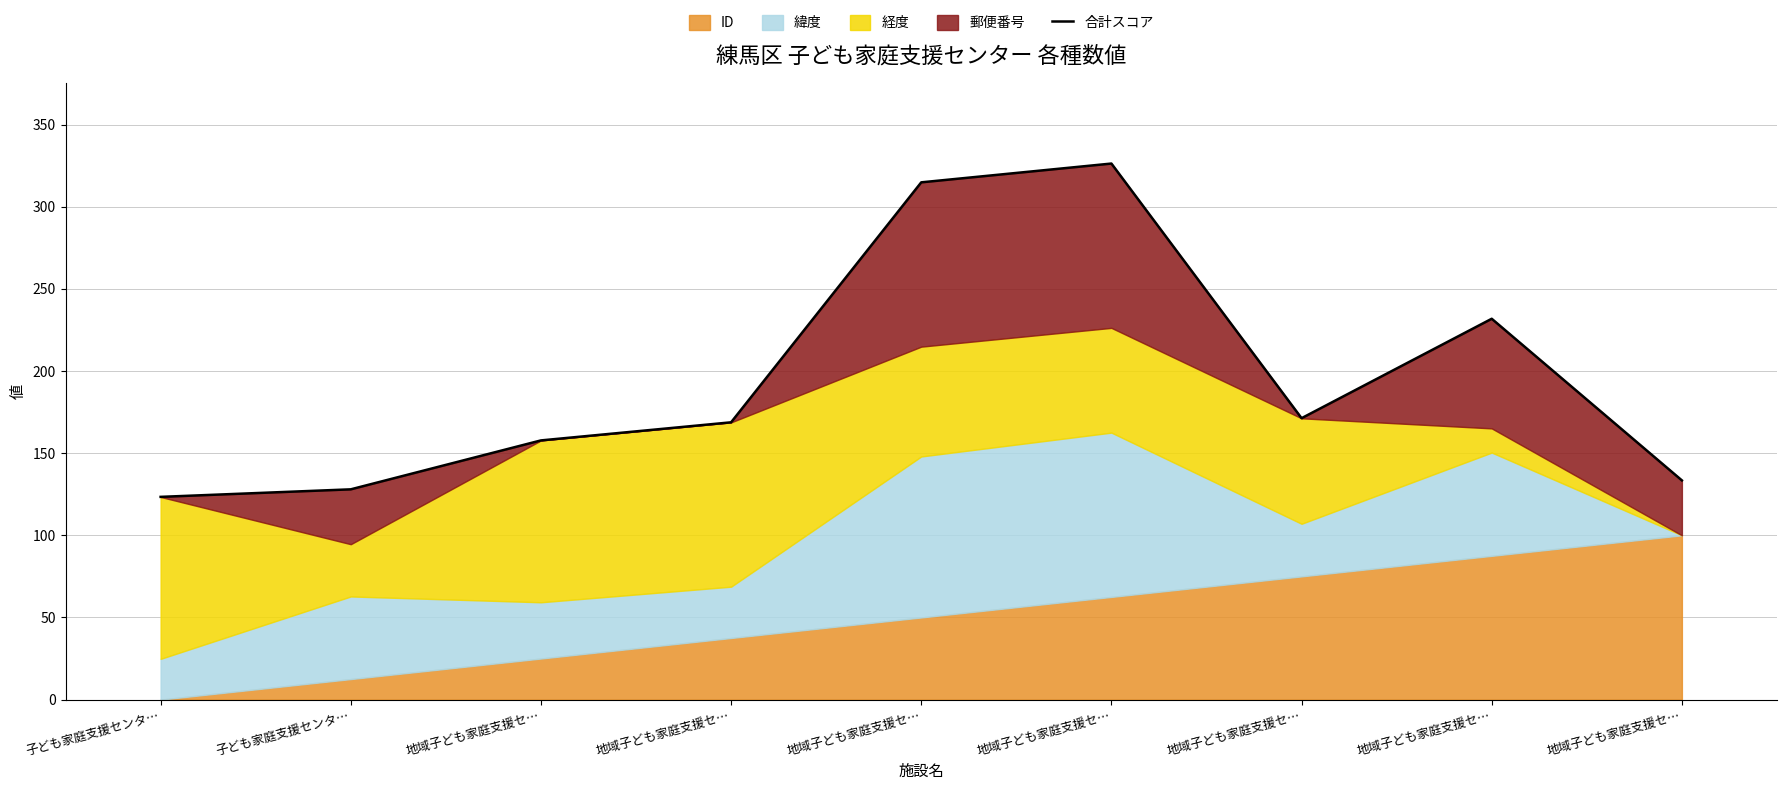

What is the change in value from 地域子ども家庭支援セ… to 地域子ども家庭支援セ…?

+63.0